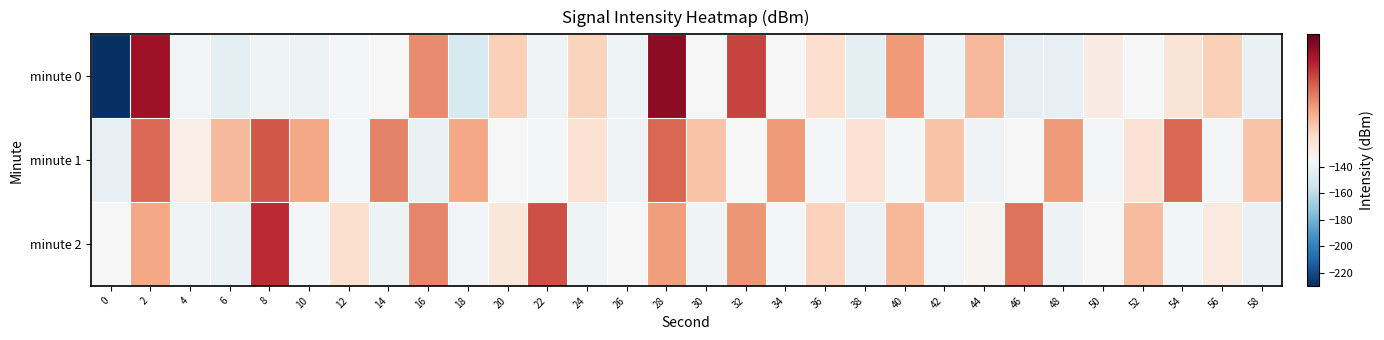

What is the spread (max minus min) of values at 42?

6.0